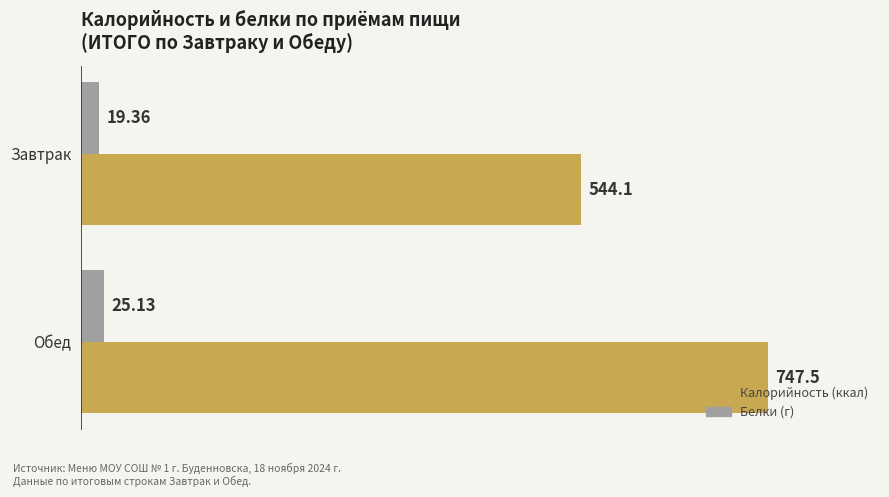

What is the spread (max minus min) of values at Обед?

722.4